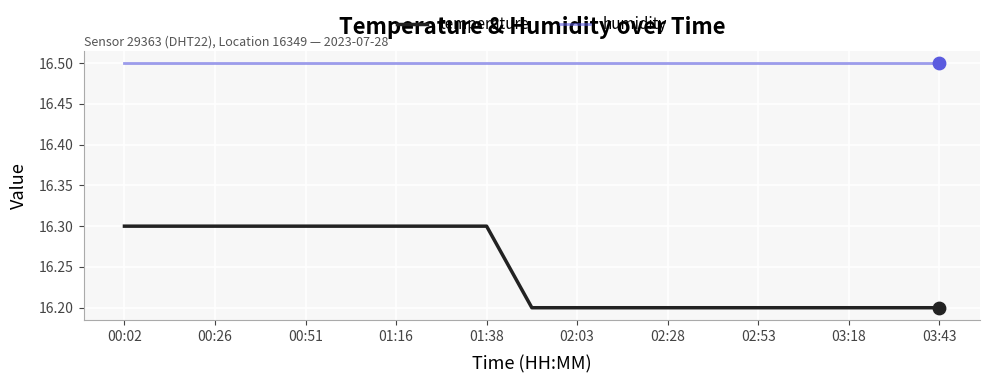

Which series has the largest range (max minus min)?

temperature